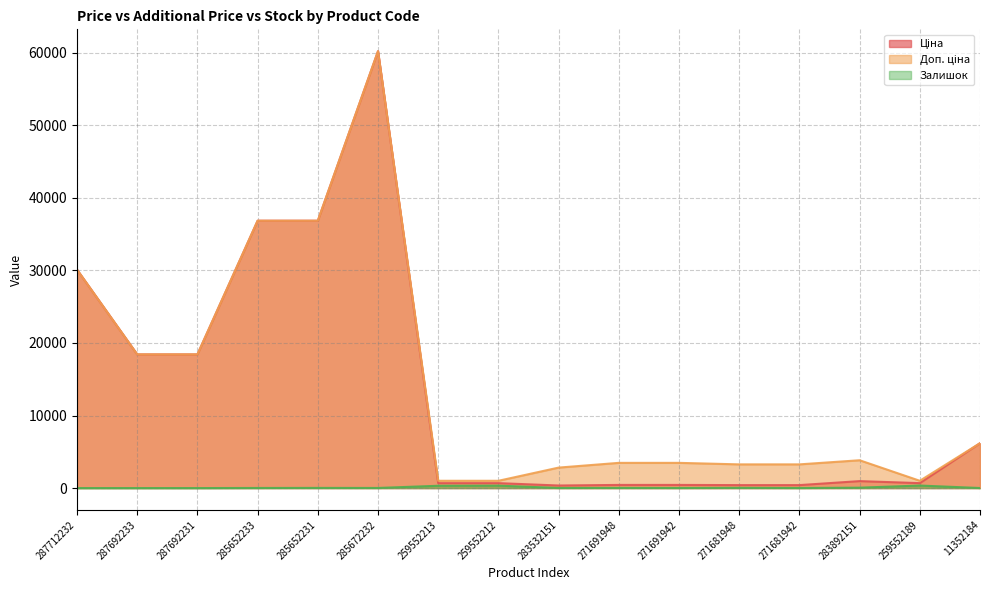

Which series has the widest spread of values?

Ціна